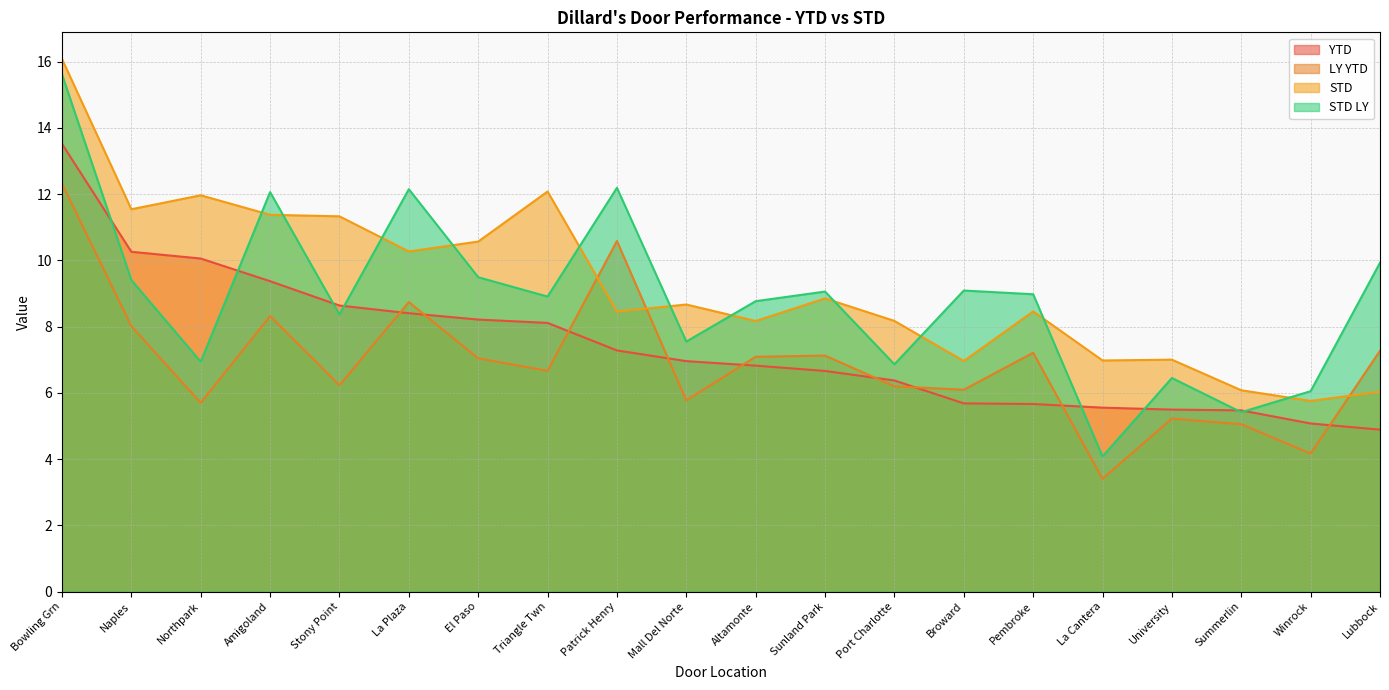

Is it true that STD LY equals 12.1 at La Plaza?

True